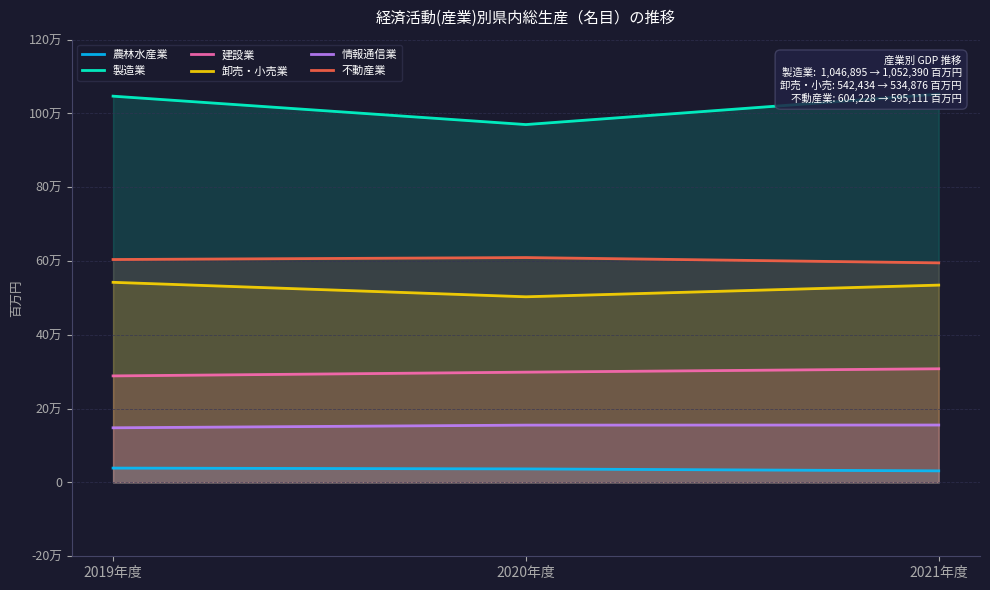

What is the value of the 農林水産業 point at the 1st from the left?

38997